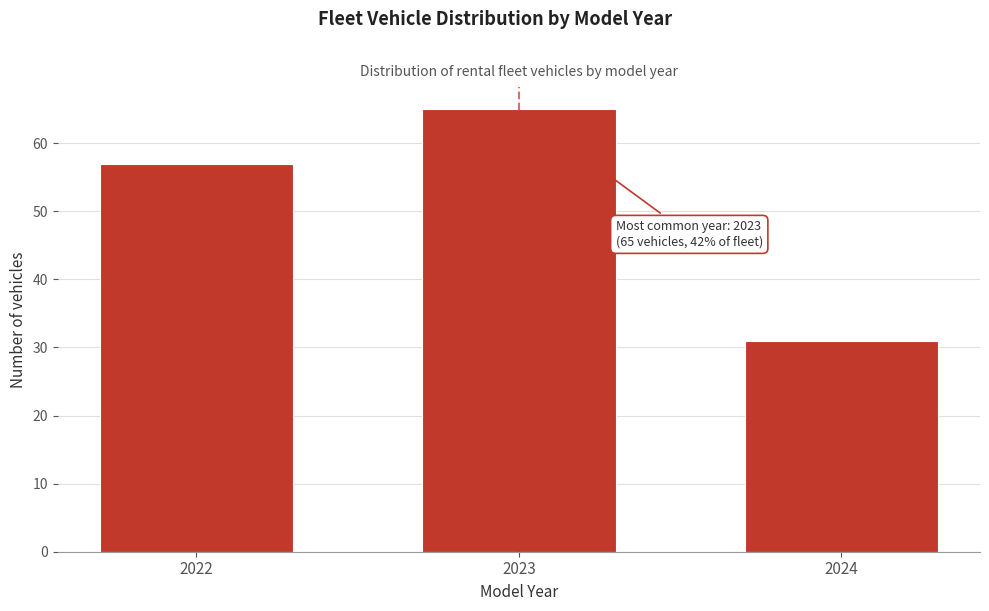

Reading left to right, what are all the values shown in this chart?

2022=57	2023=65	2024=31